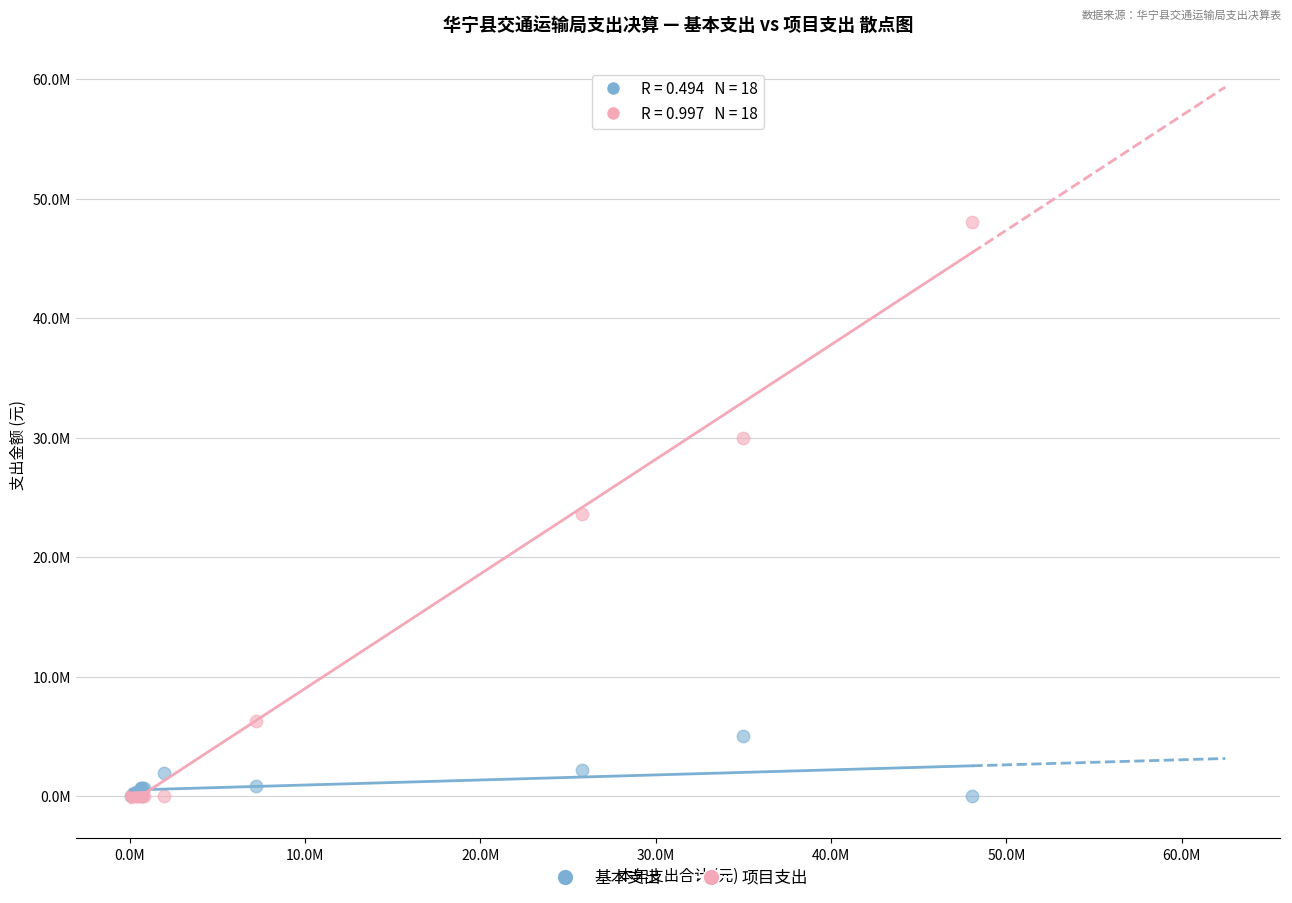

What are all the series names shown in the legend?

基本支出, 项目支出